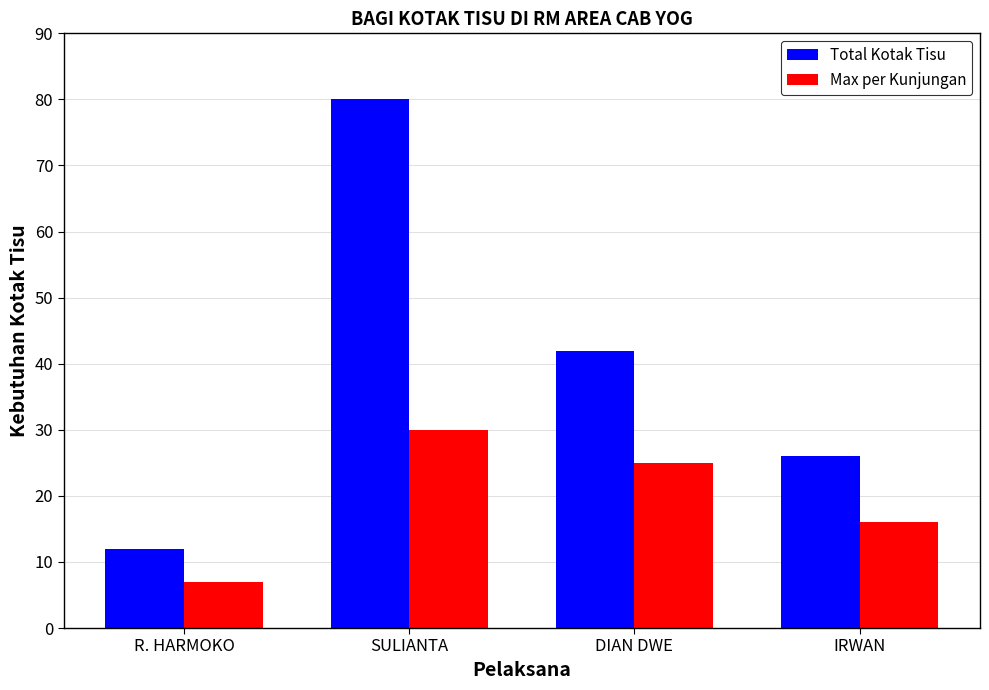

What is the average value of the Max per Kunjungan series?

20